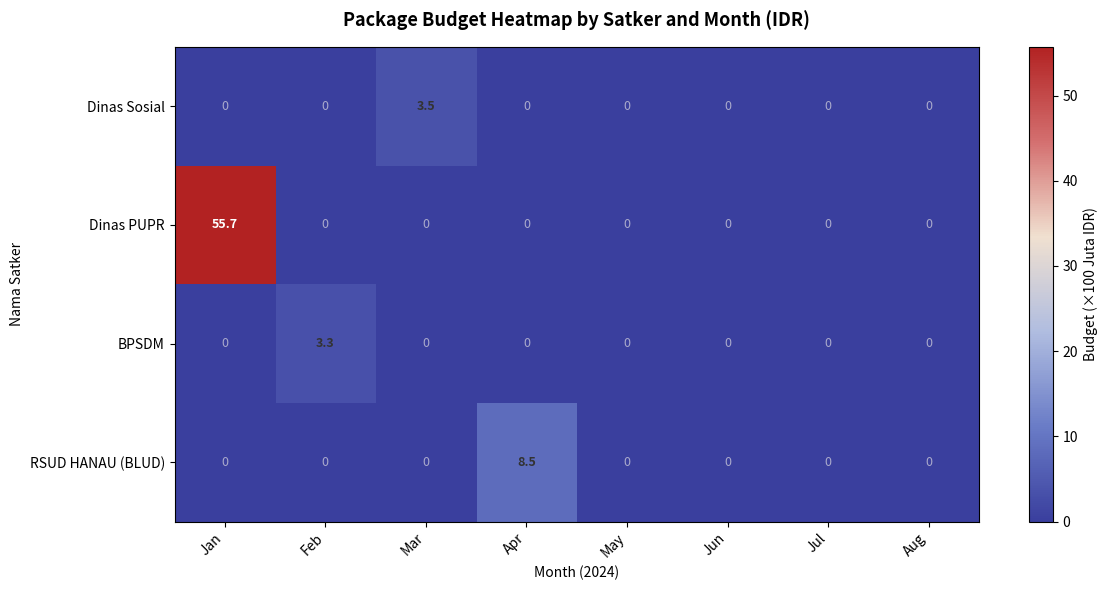

Which series has the largest total across all categories?

Dinas PUPR